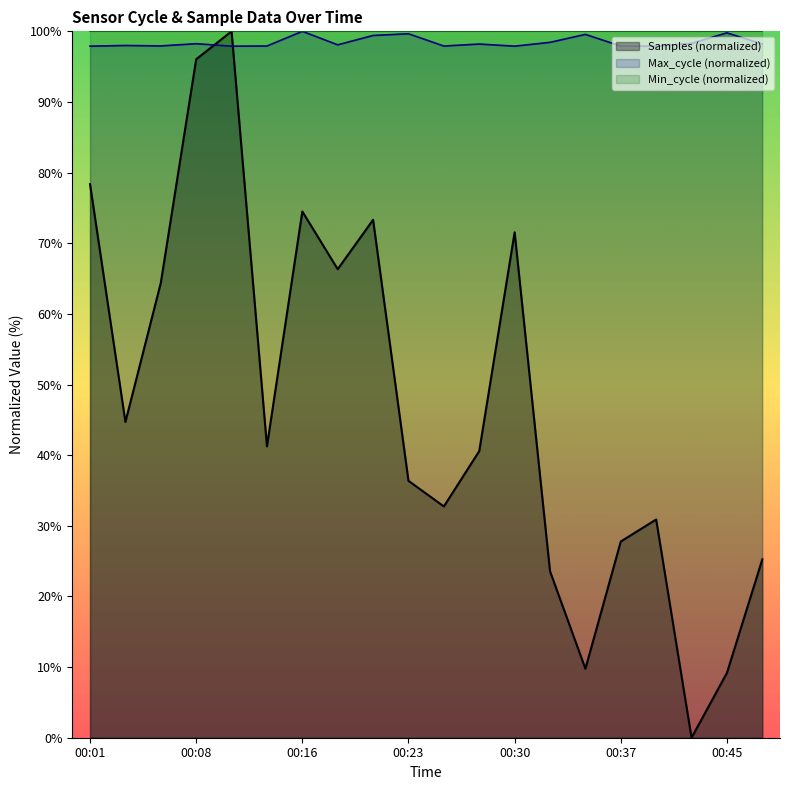

Does the chart display data point markers on the line(s)?

No